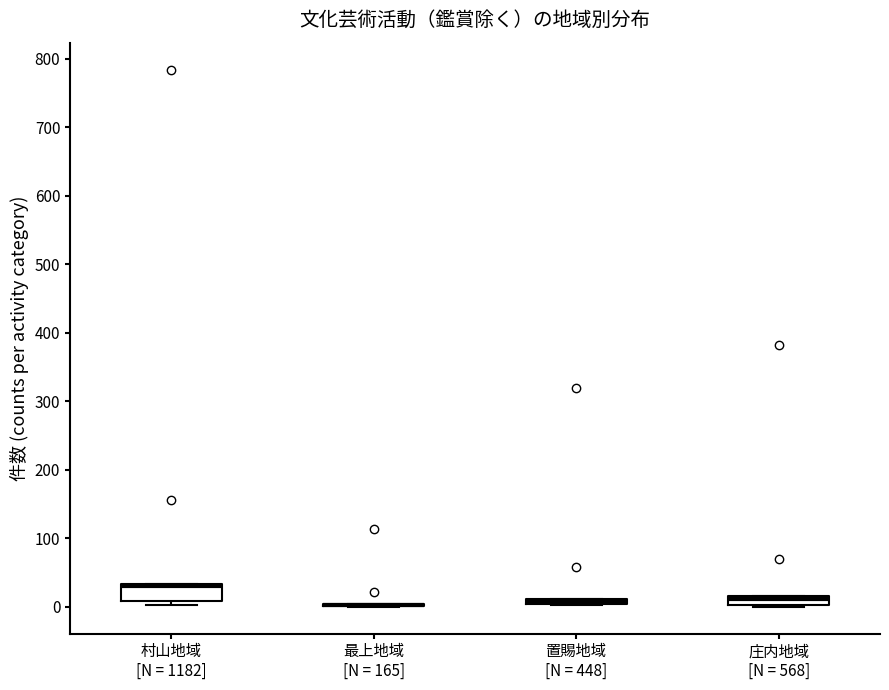

Where is the lower edge of the box for 置賜地域 [N = 448] on the y-axis? The values are not printed on the chart, so give them approximately, as read against the axis.

0